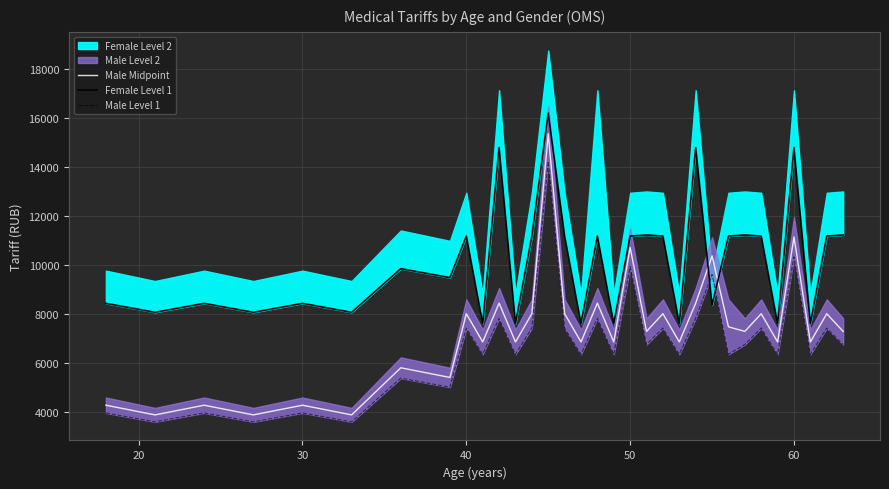

What is the highest value of the Male Midpoint series?

15371.8